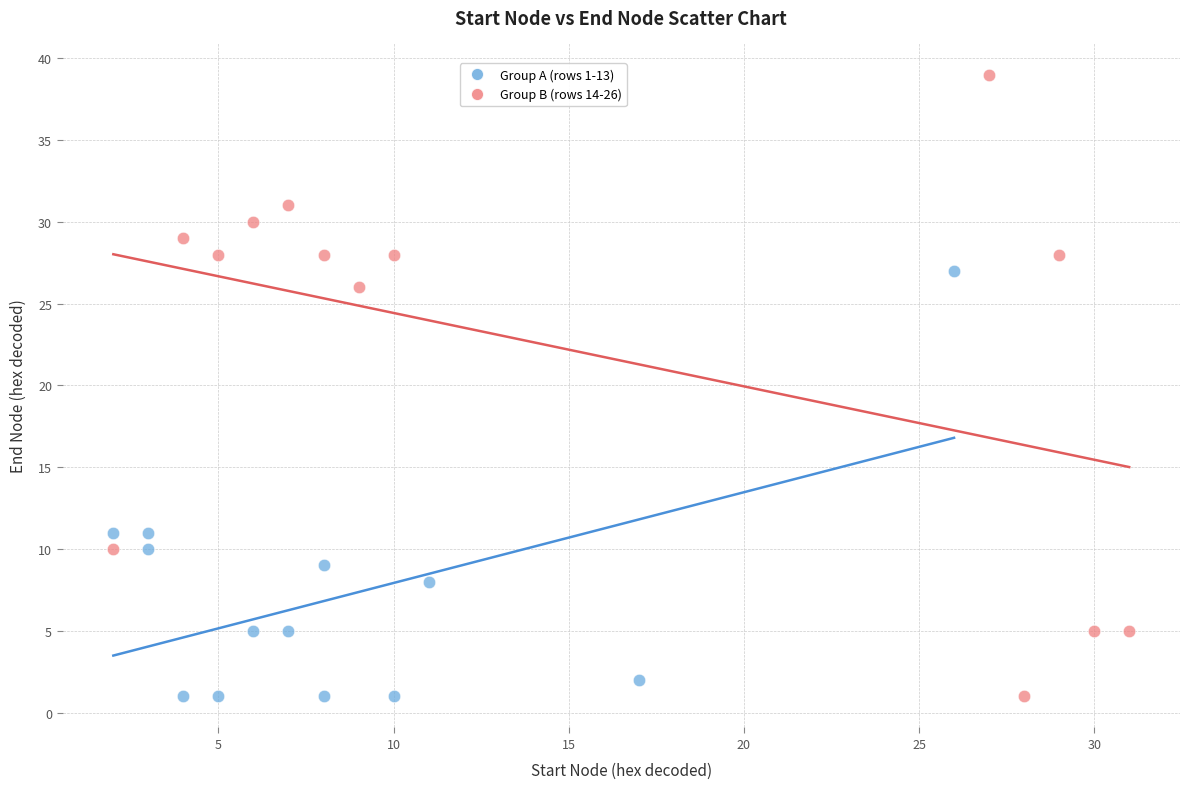

Which series has the largest Y range (max minus min)?

Group B (rows 14-26)